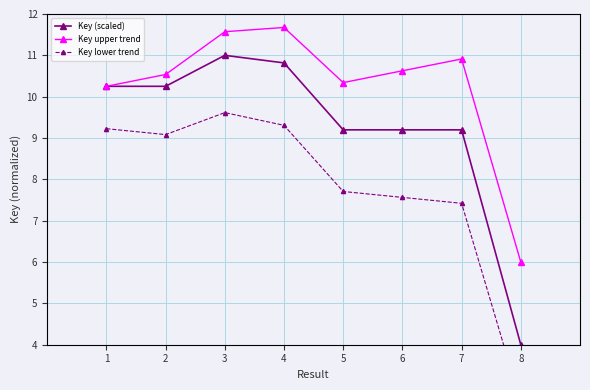

Does the chart display data point markers on the line(s)?

Yes